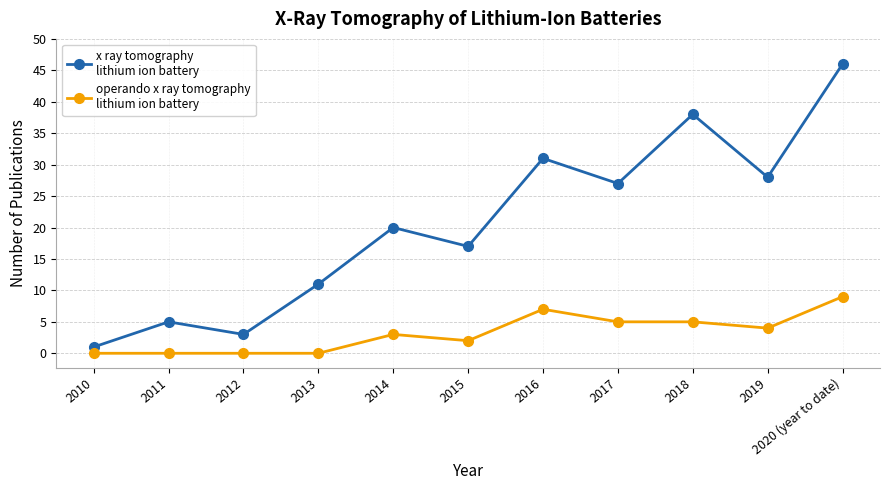

Is it true that operando x ray tomography lithium ion battery equals 1 at 2019?

False